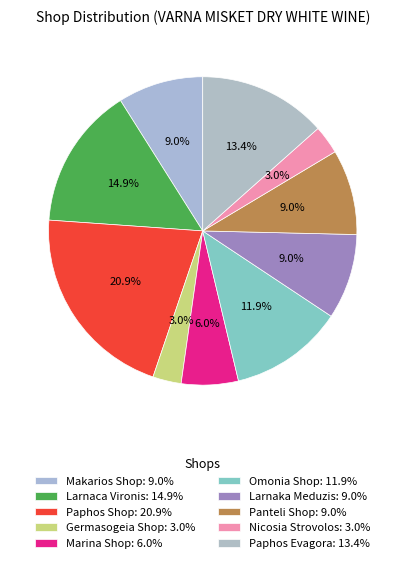

Count the number of slices in the pie.

10